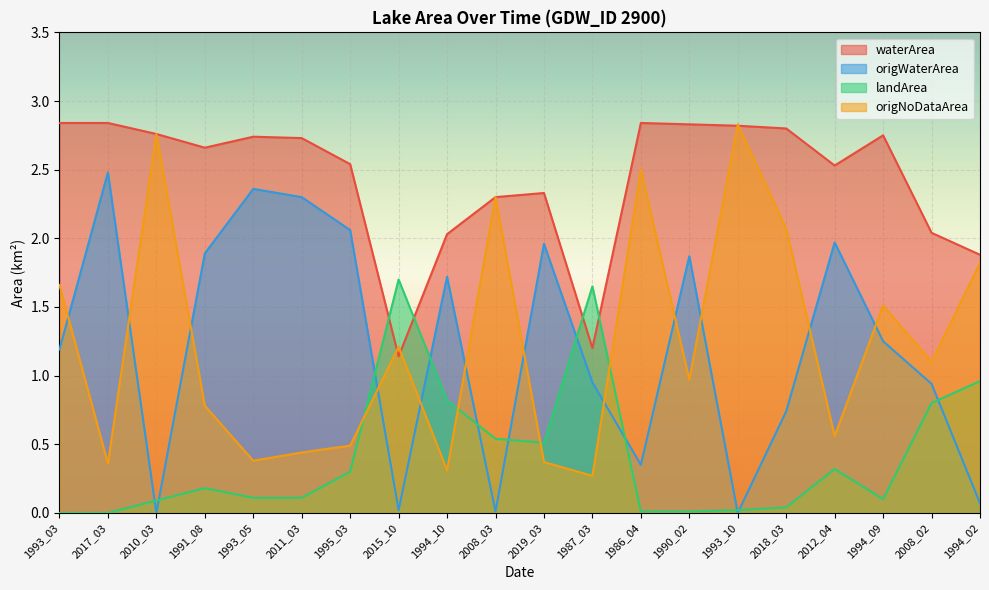

What value does the origNoDataArea series have at 1993_05?

0.4